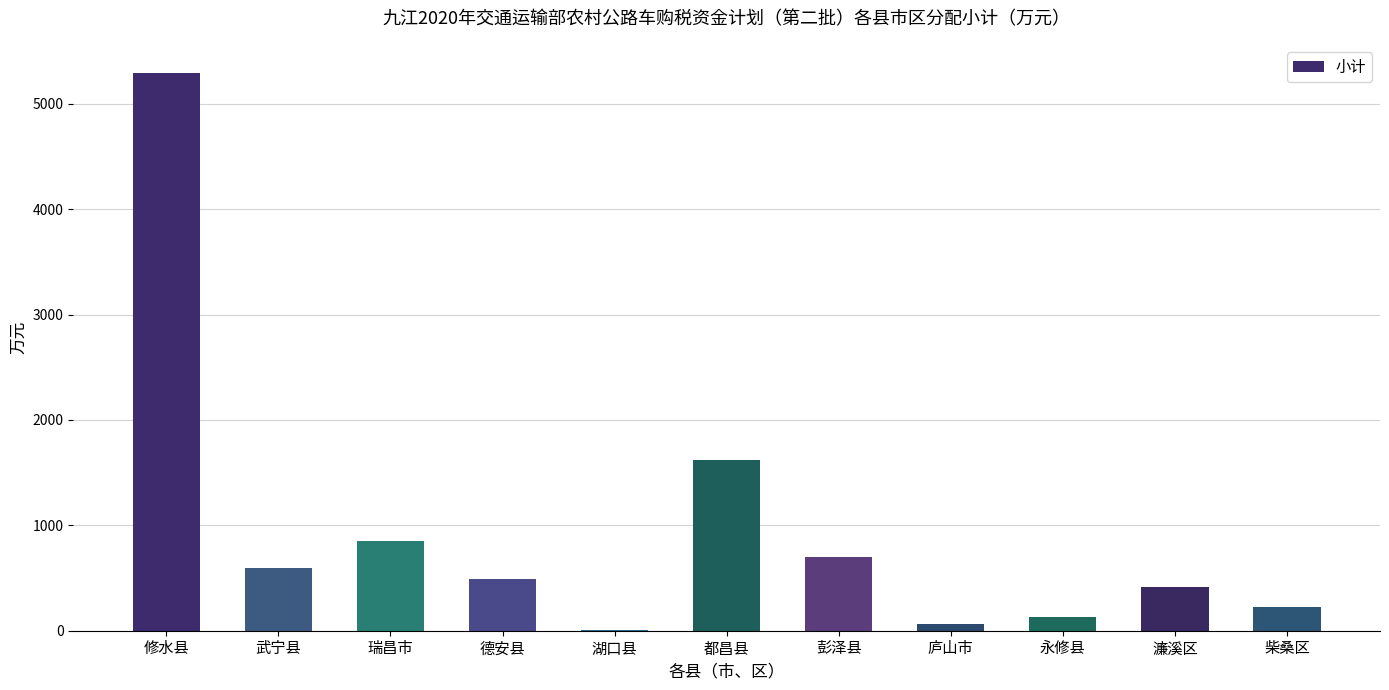

Which has a higher value, 德安县 or 彭泽县?

彭泽县